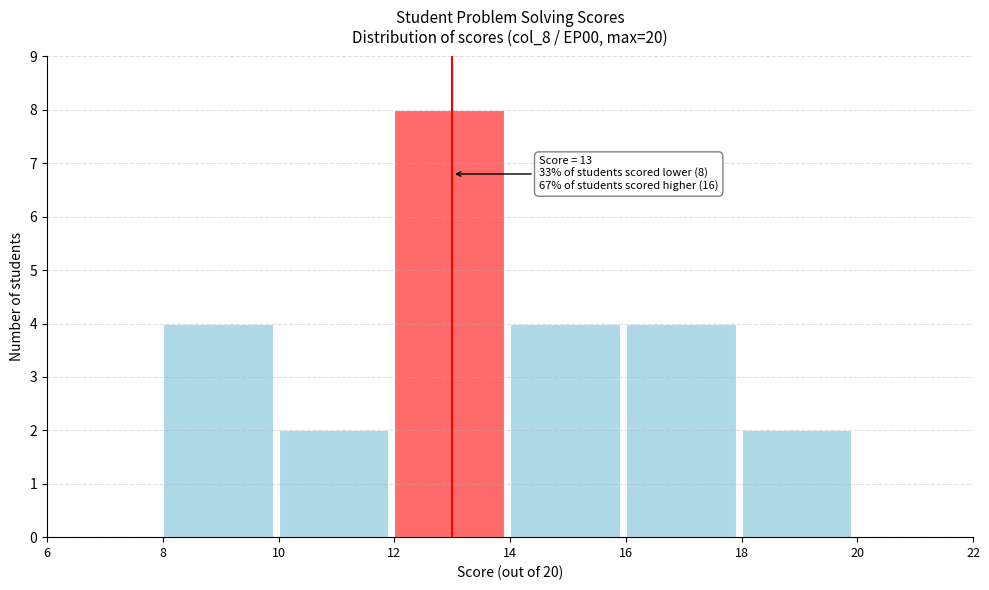

Over which range of the x-axis is the bar tallest?

12 to 14